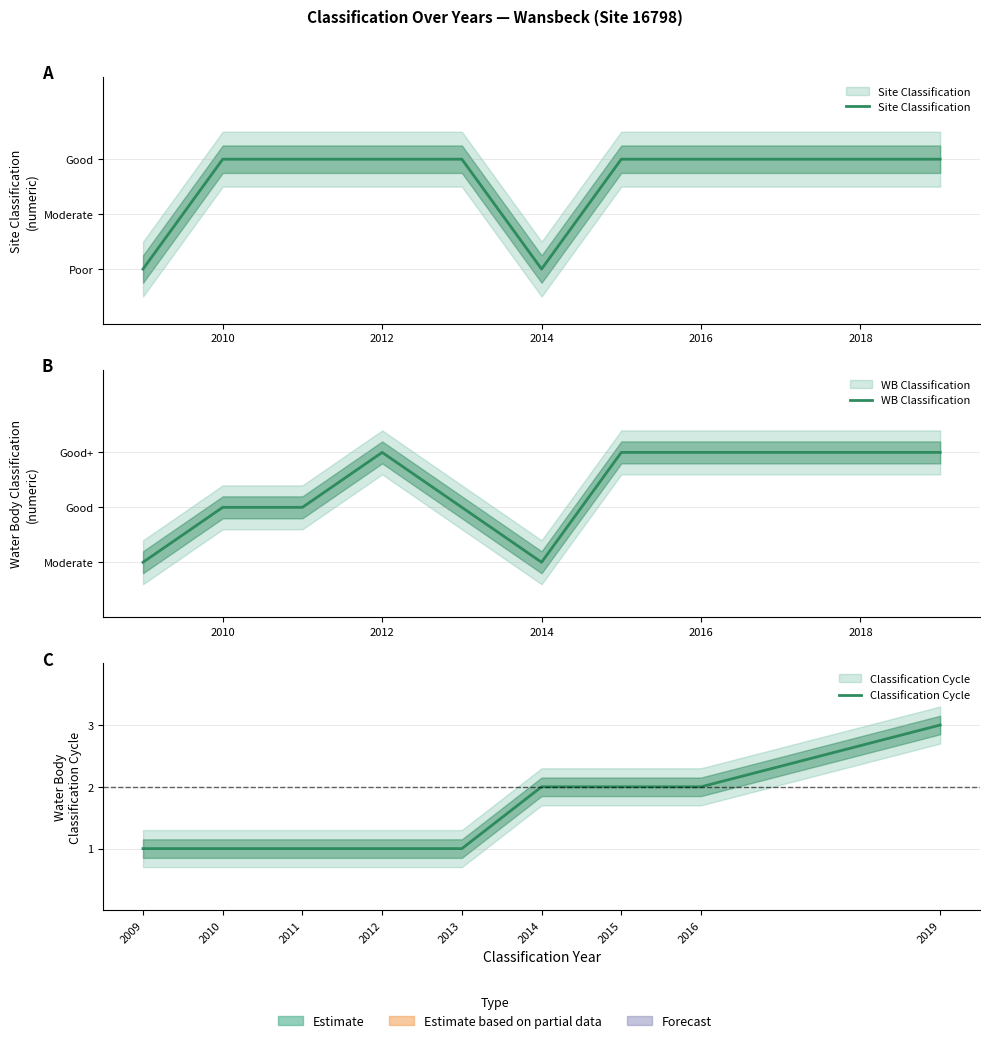

The WB Classification series shows 2 at 2016. True or false?

False